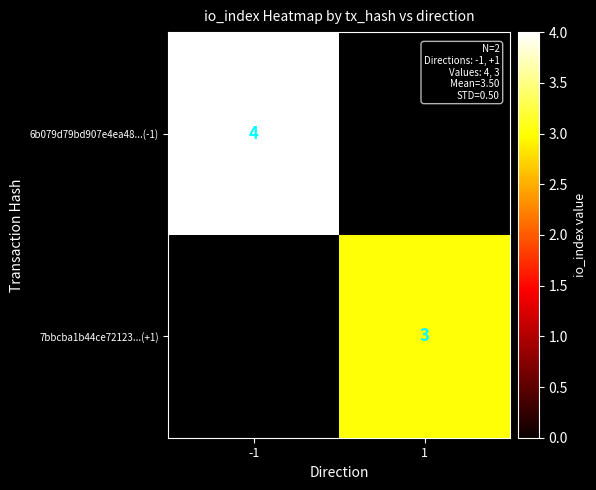

The 6b079d79bd907e4ea48...(-1) series shows 1 at -1. True or false?

False